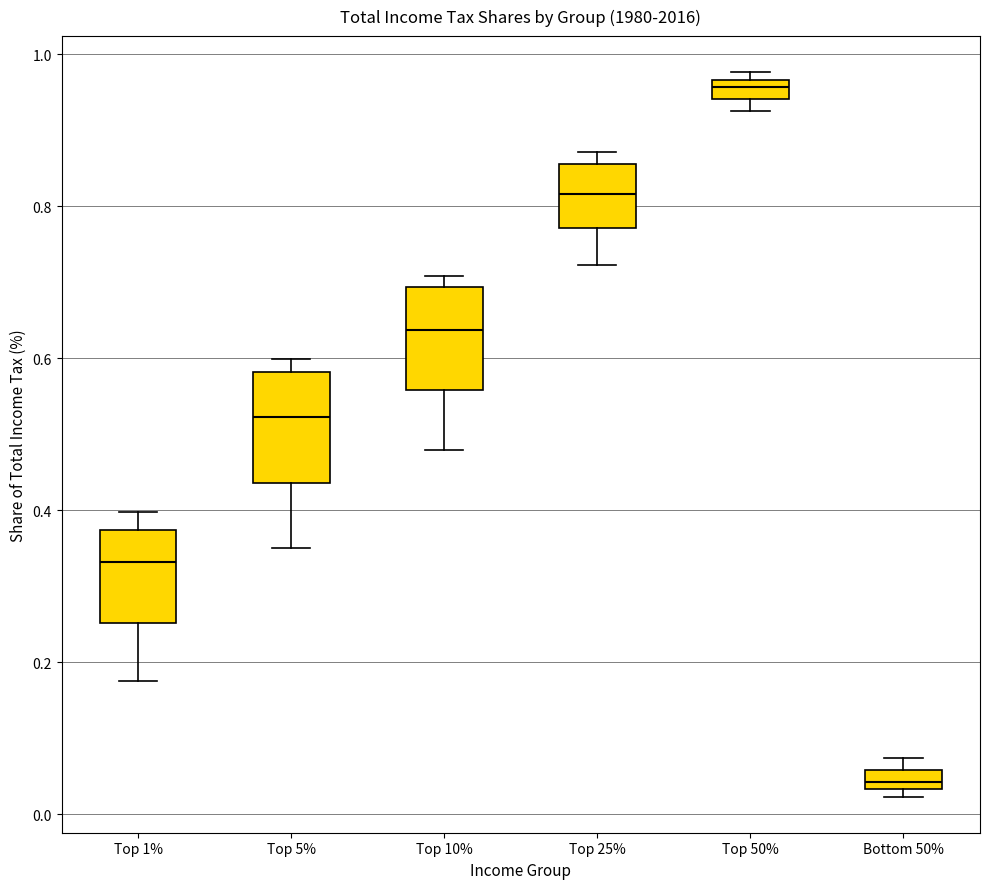

Which box has the highest median line?

Top 50%